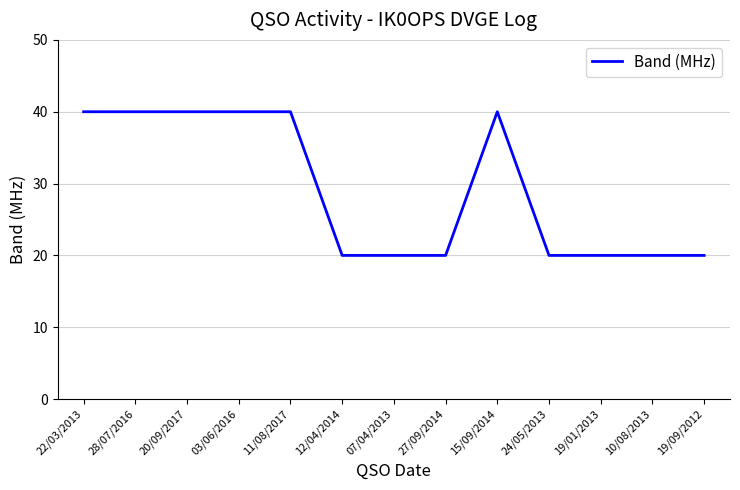

How many series are shown in this chart?

1